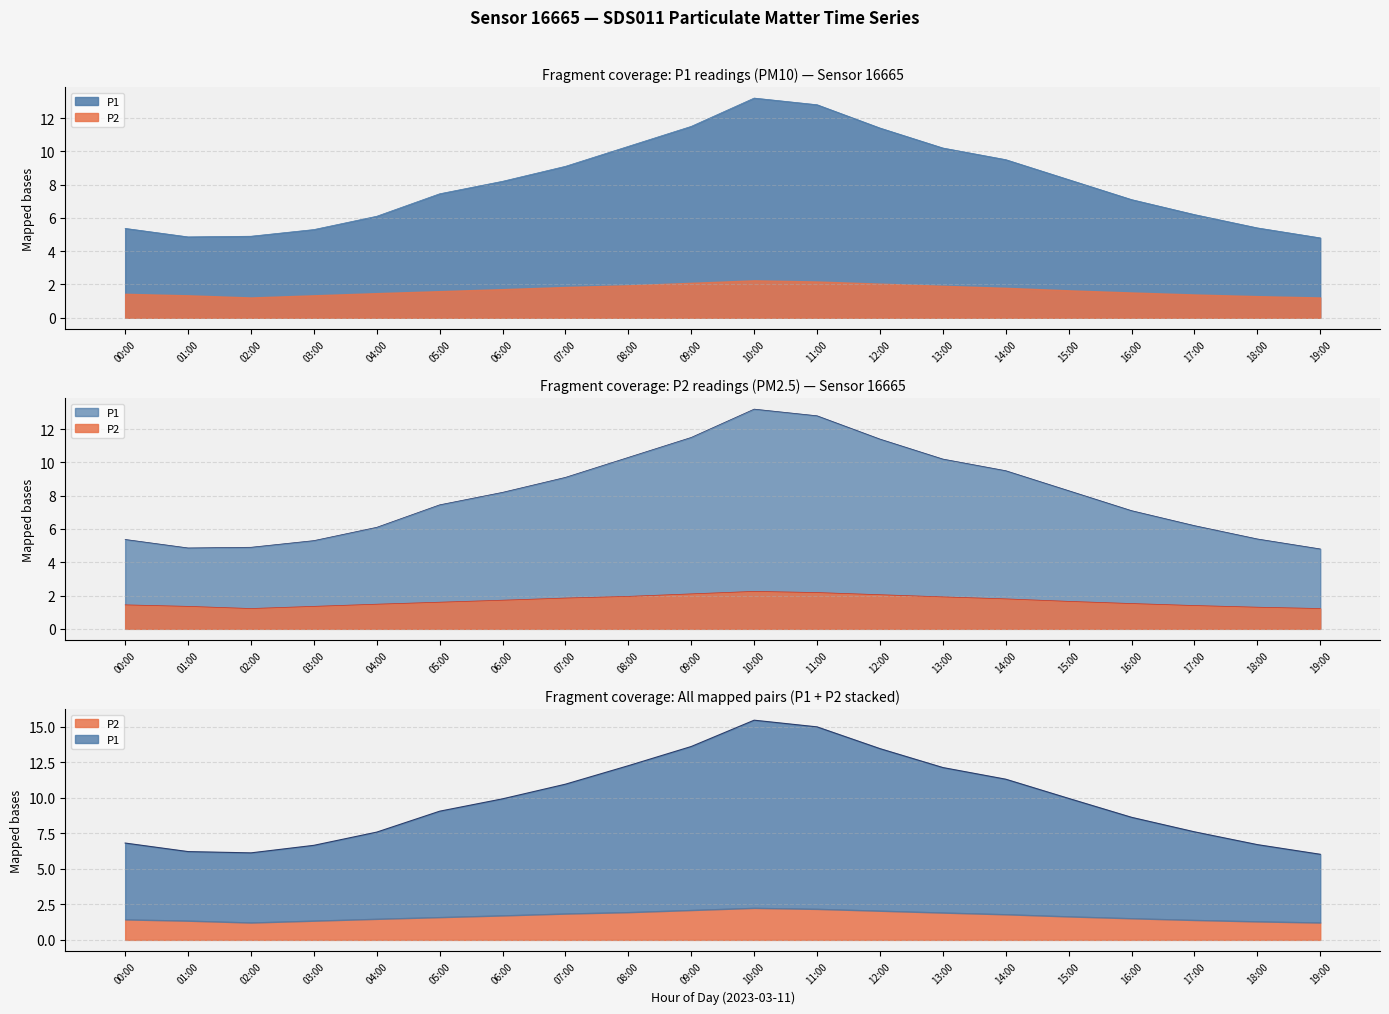

How many lines are shown in the chart?

2